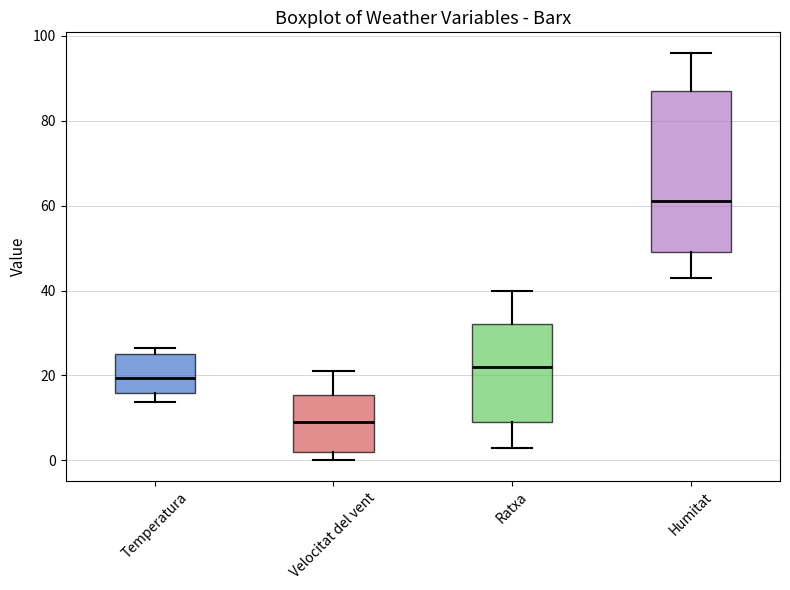

Which box is the tallest, from its lower edge to its upper edge?

Humitat